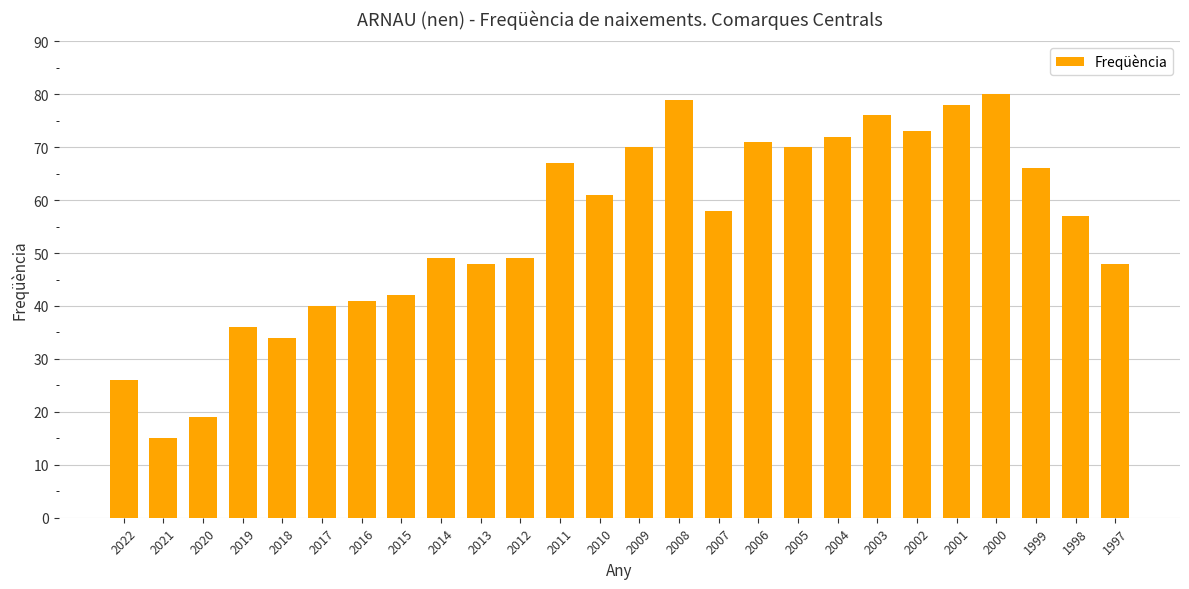

The chart shows a value of 96 at 2002. True or false?

False